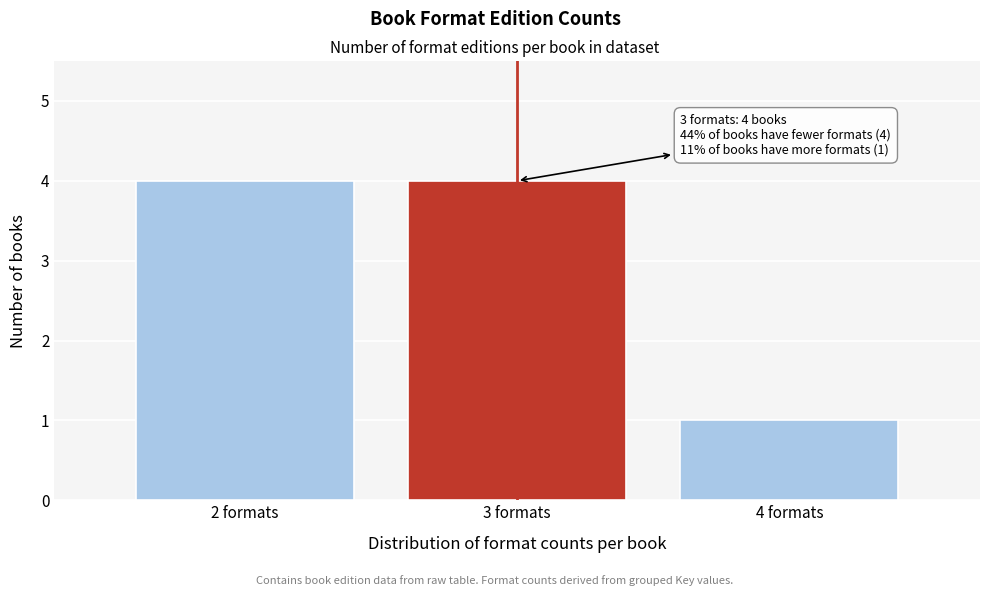

Reading left to right, what are all the values shown in this chart?

4	4	1